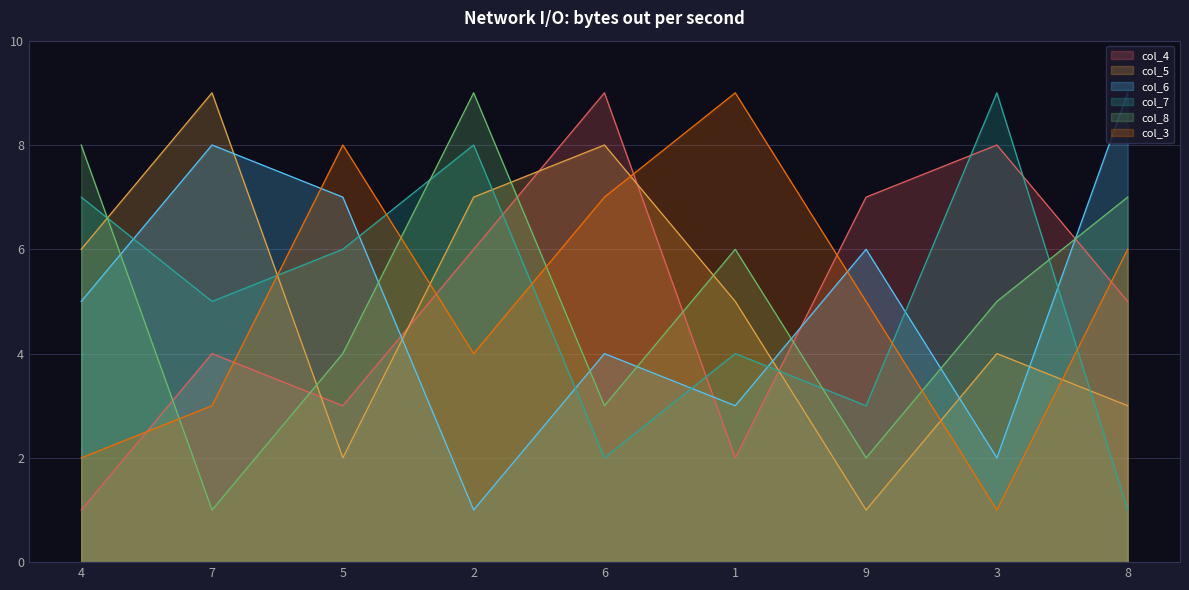

How many data points in col_7 are less than 5?

4